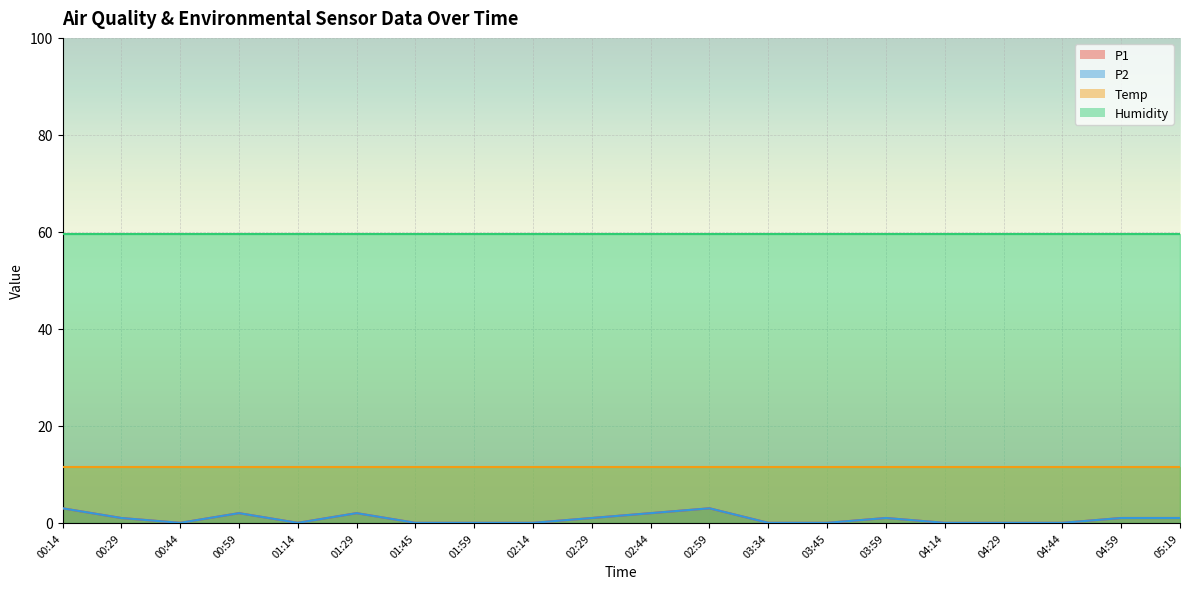

At which label is P2 closest to 1?

00:29